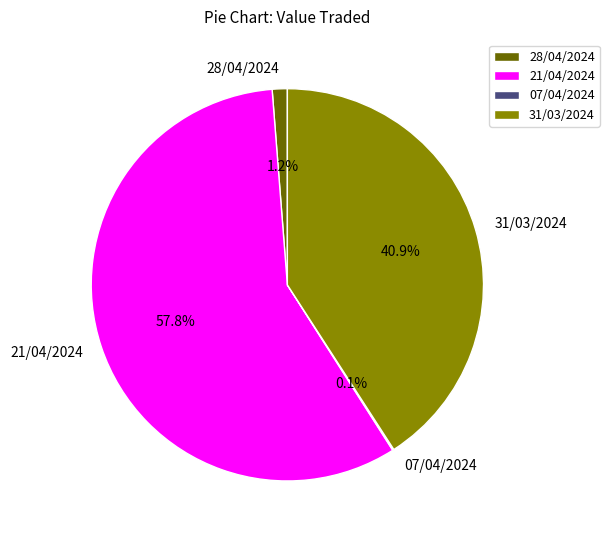

Is it true that 21/04/2024 is 49% of the pie?

False